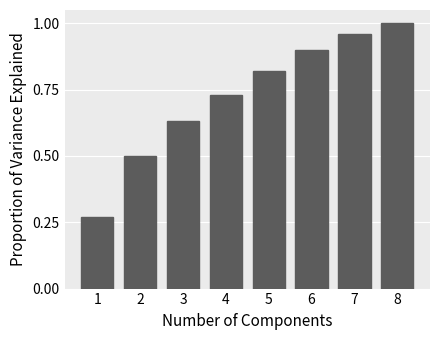

List the labels in order of value, smallest first.

1, 2, 3, 4, 5, 6, 7, 8